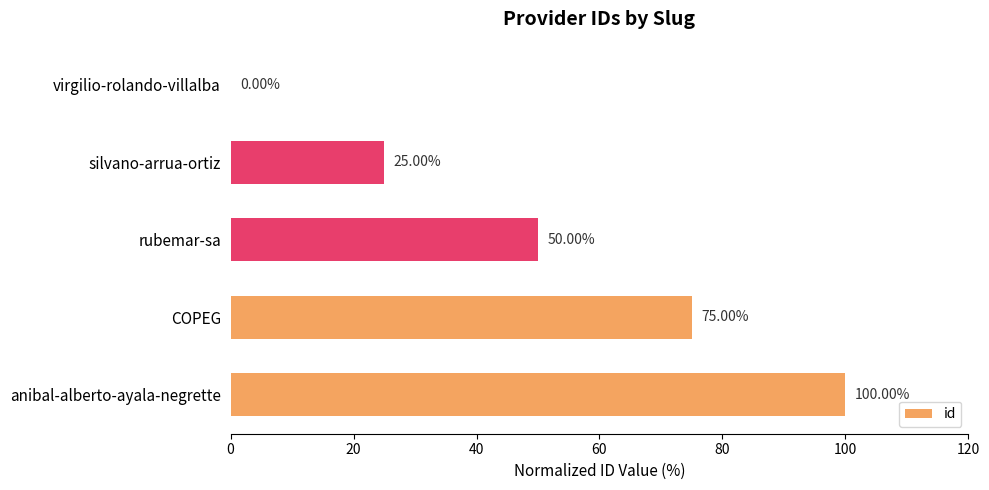

Which category has the highest value across all series?

anibal-alberto-ayala-negrette